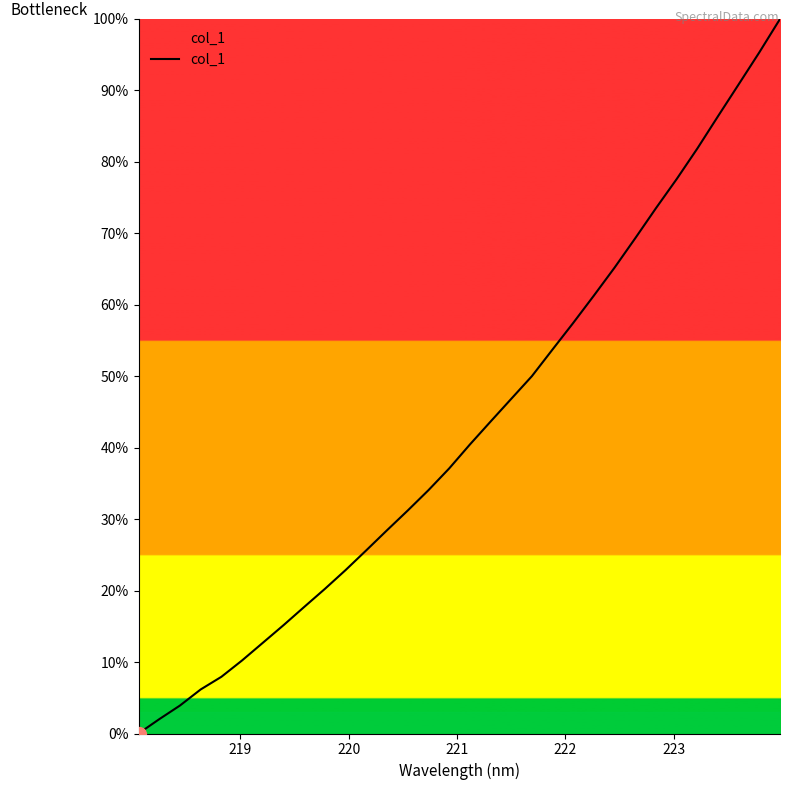

What is the difference between the maximum and minimum values?

100.0